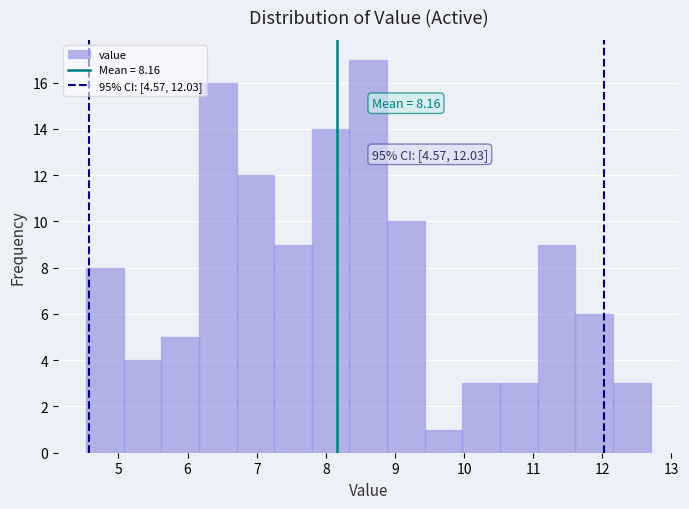

Which range on the x-axis has the tallest bar?

8.3 to 8.9